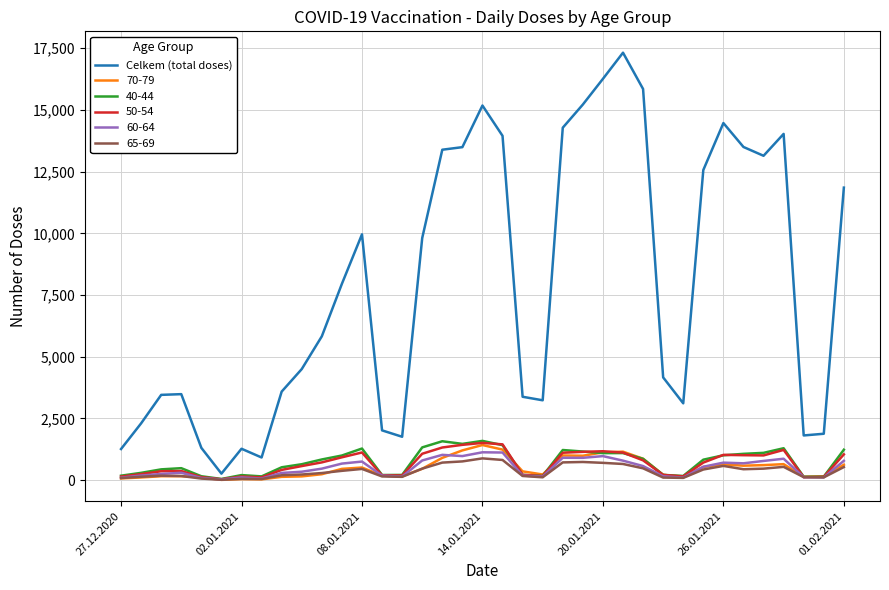

Which series has the largest total across all categories?

Celkem (total doses)